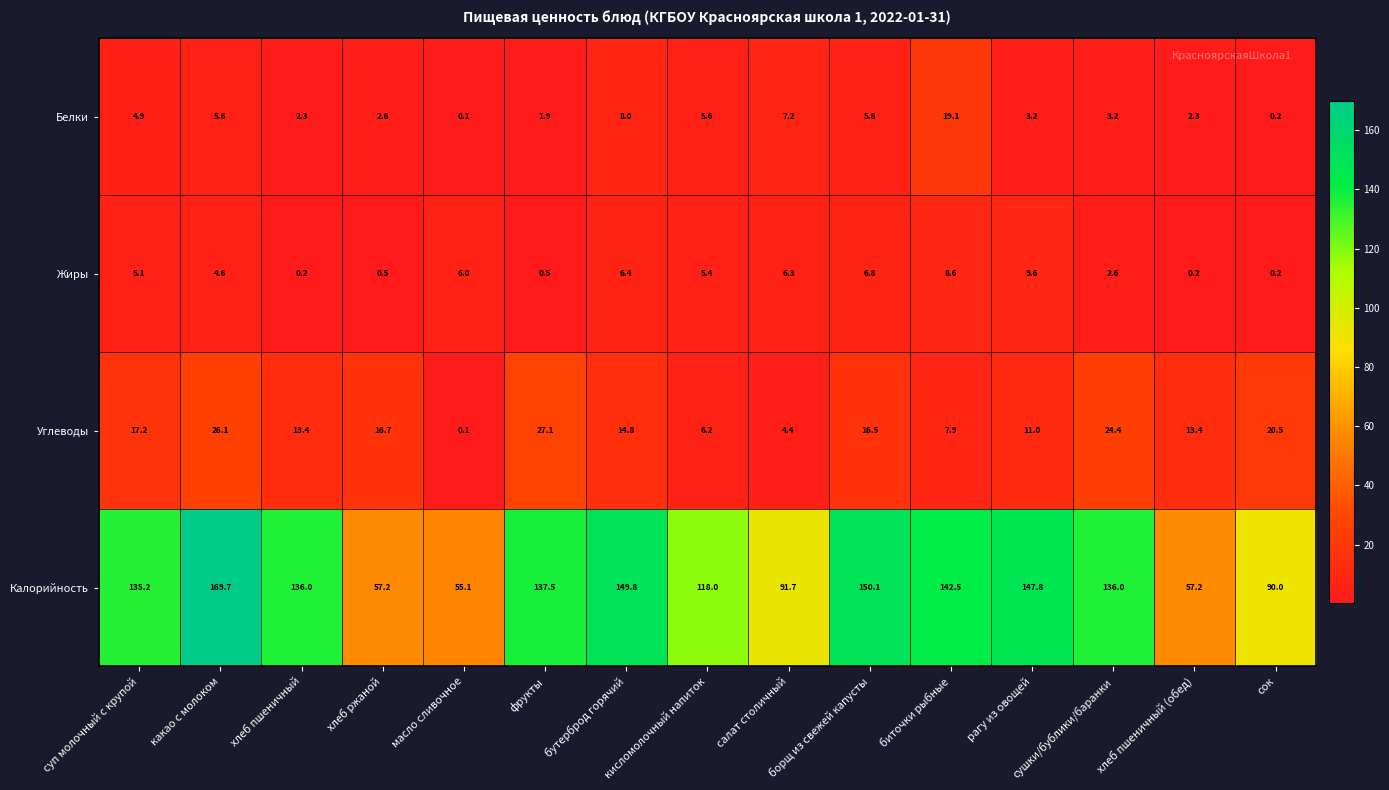

List the series in order of their peak value, highest first.

Калорийность, Углеводы, Белки, Жиры